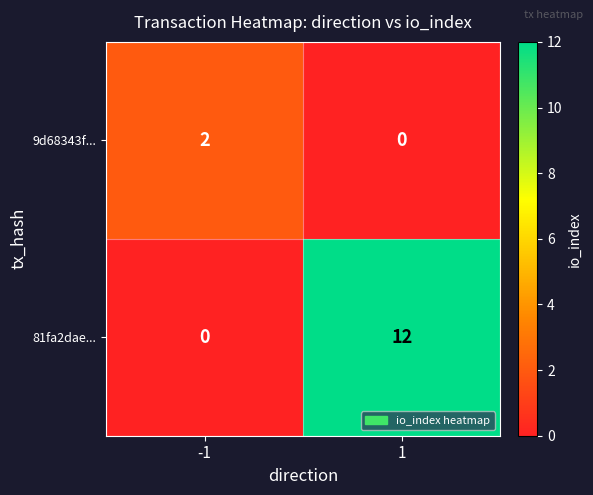

What is the sum of the 81fa2dae... values at 1 and -1?

12